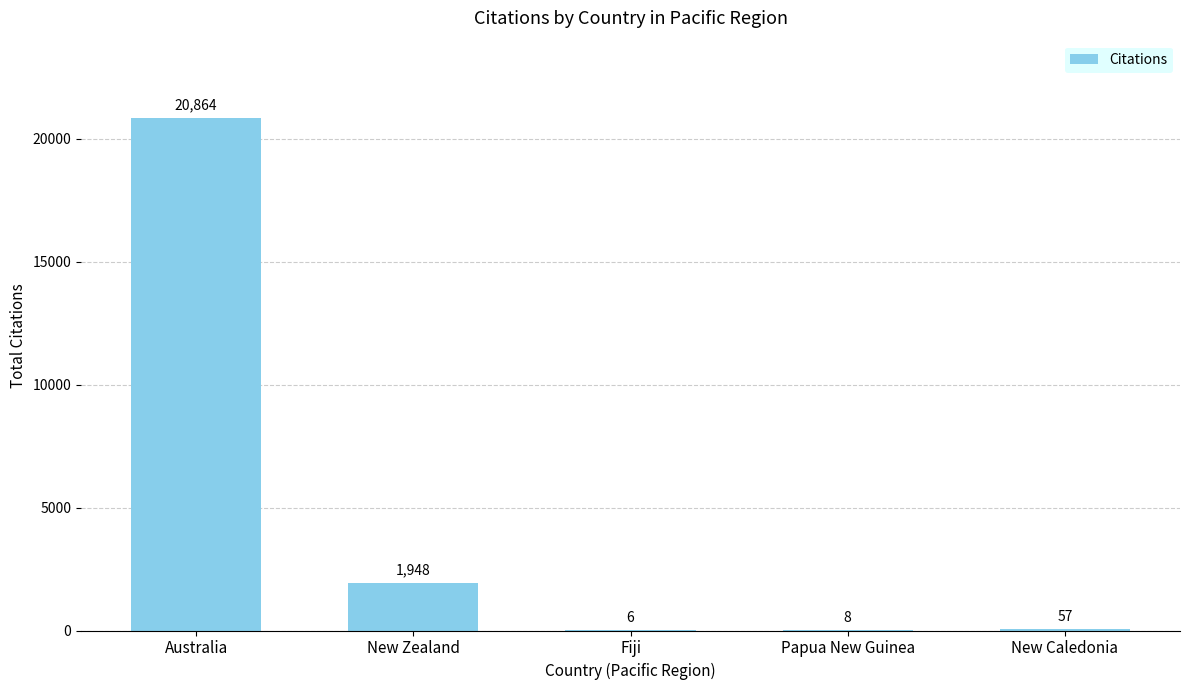

Reading left to right, transcribe all the data shown in this chart.

20864	1948	6	8	57